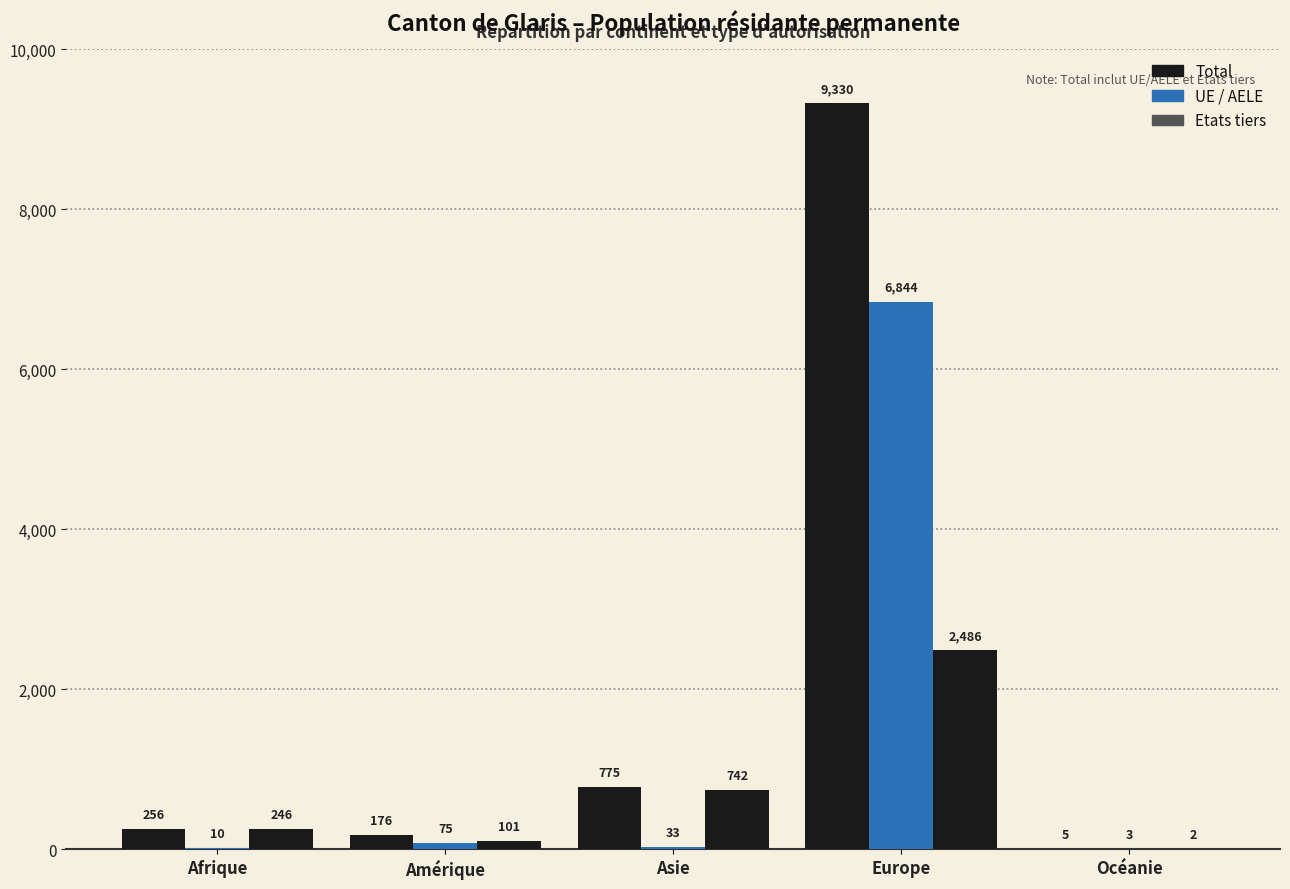

What is the total value across all series at Amérique?

352